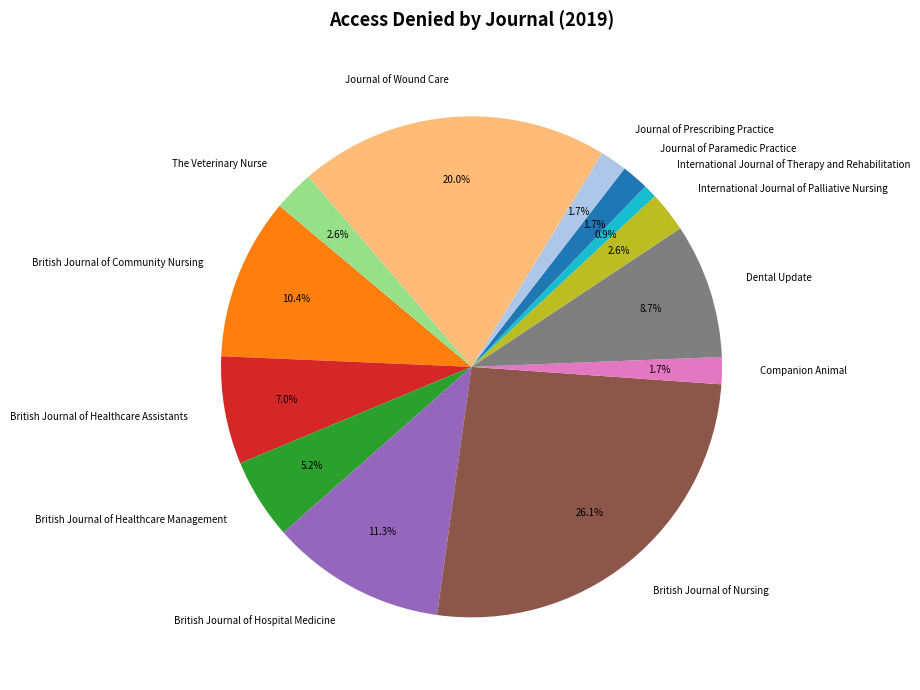

To the nearest percent, what is the combined percentage of British Journal of Healthcare Management and British Journal of Hospital Medicine?

17%